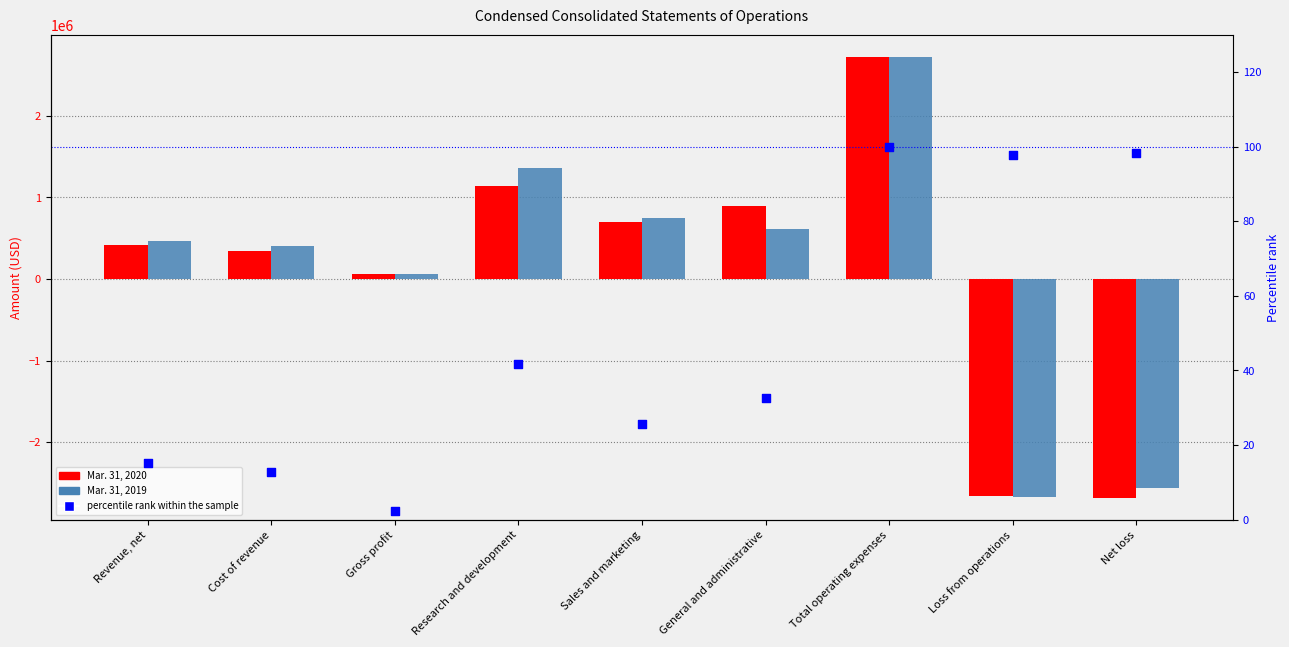

What is the total value across all series at Gross profit?

121002.3